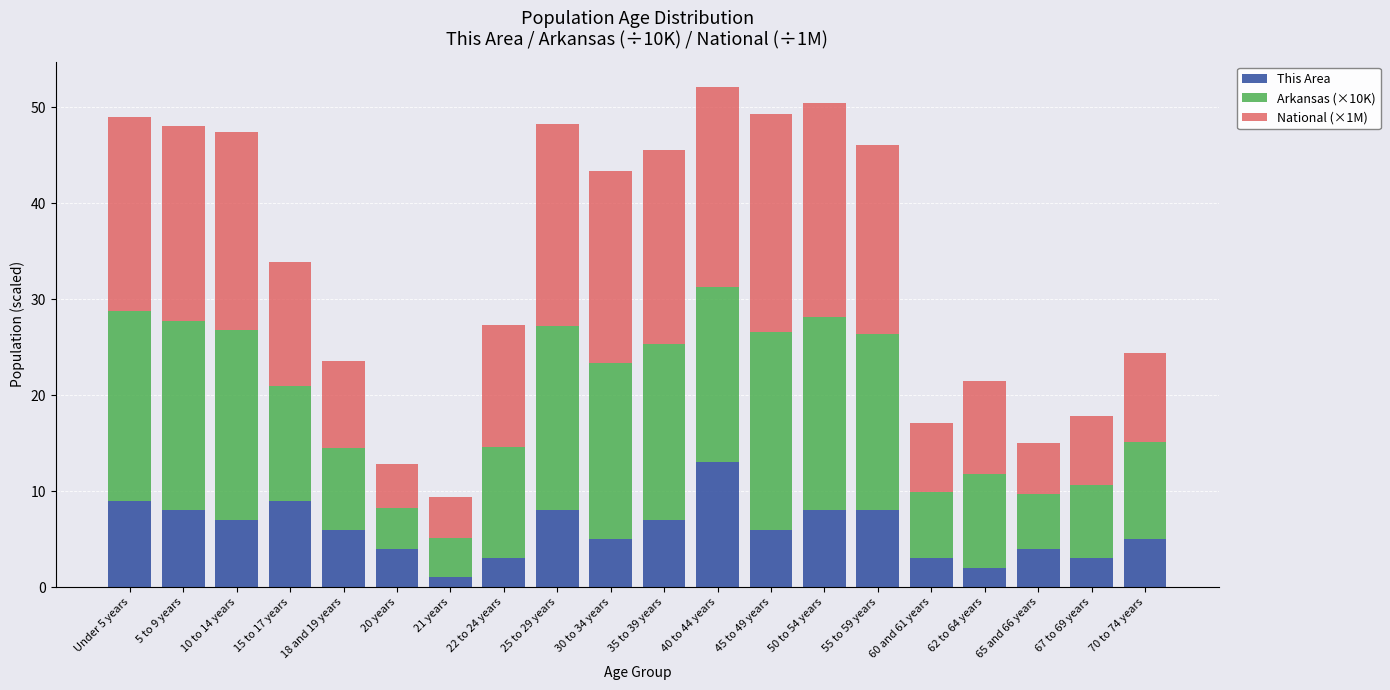

The This Area series shows 8.4 at 18 and 19 years. True or false?

False